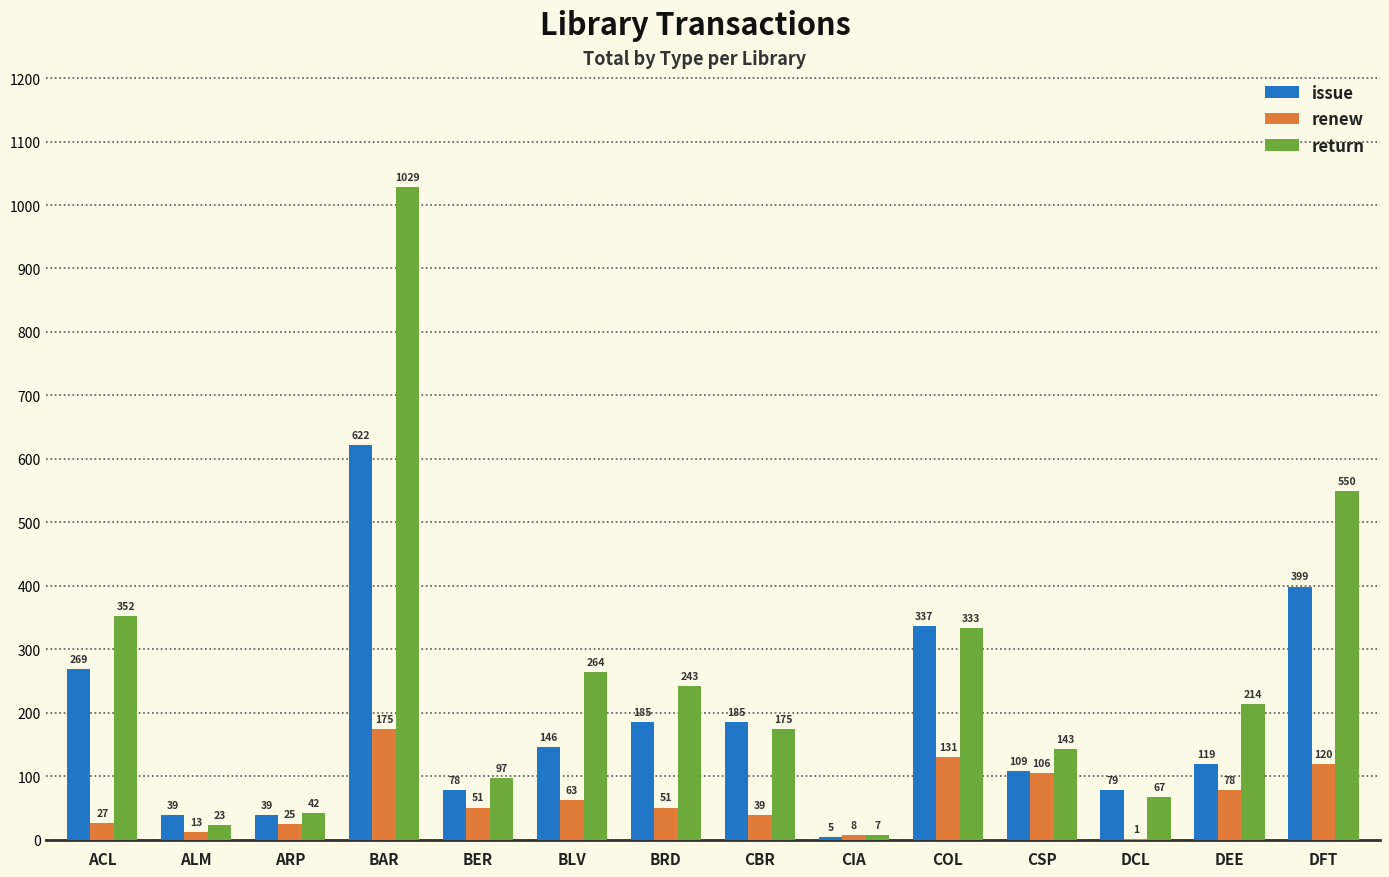

Which series has the largest total across all categories?

return